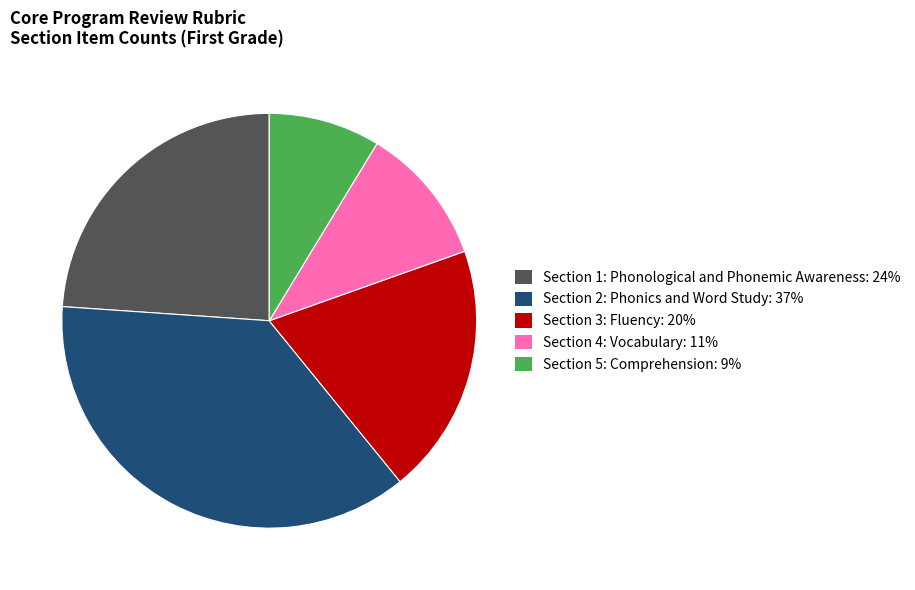

Which slice is the largest?

Section 2: Phonics and Word Study: 37%